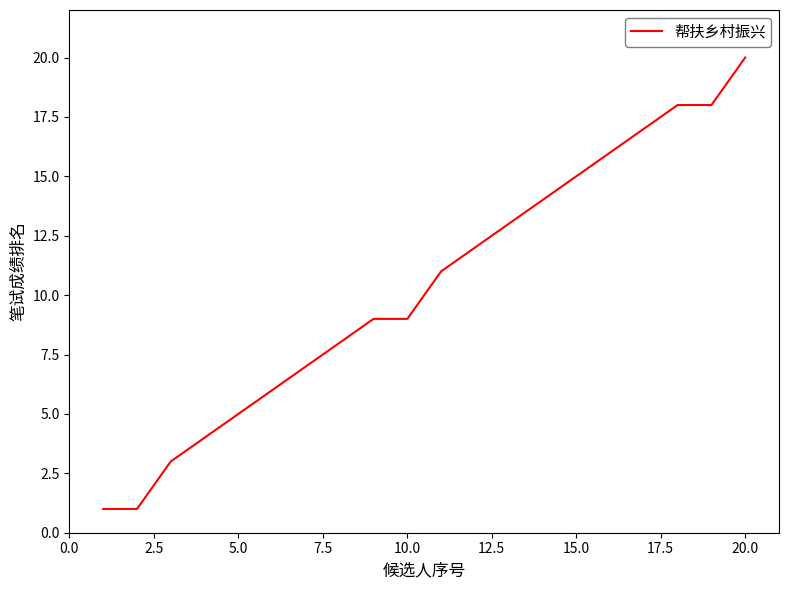

What is the average value?

10